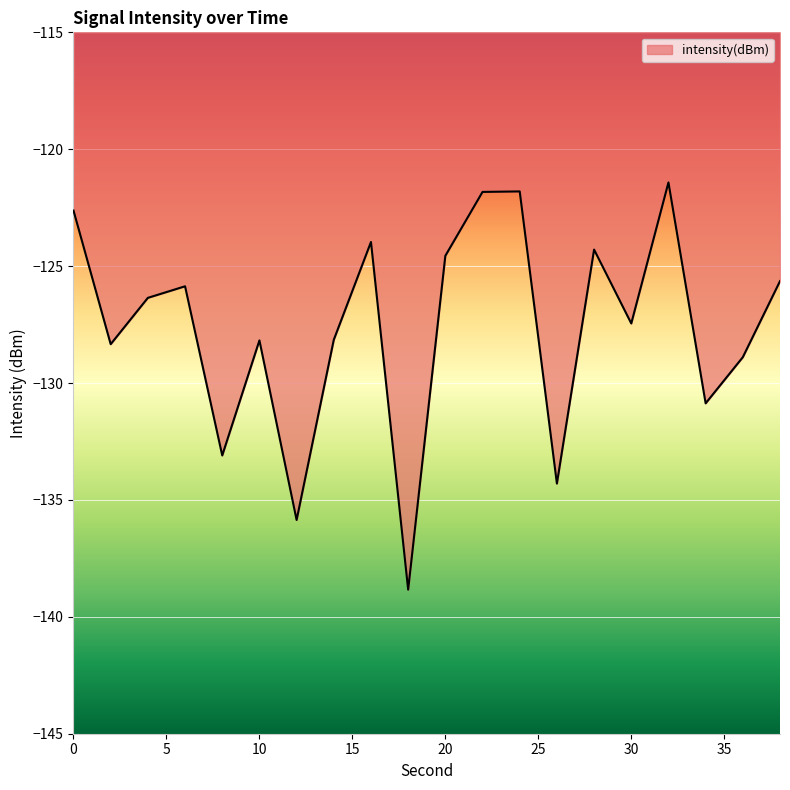

How many values are below -126?

11